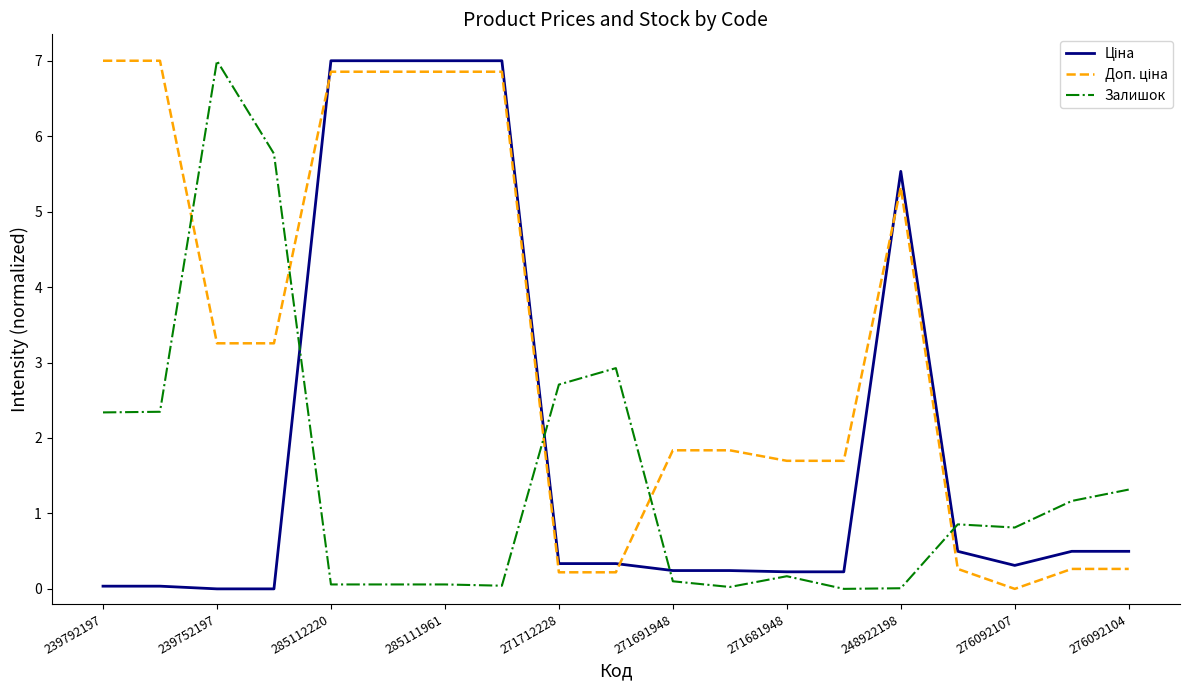

What is the maximum value for Залишок?

7.0